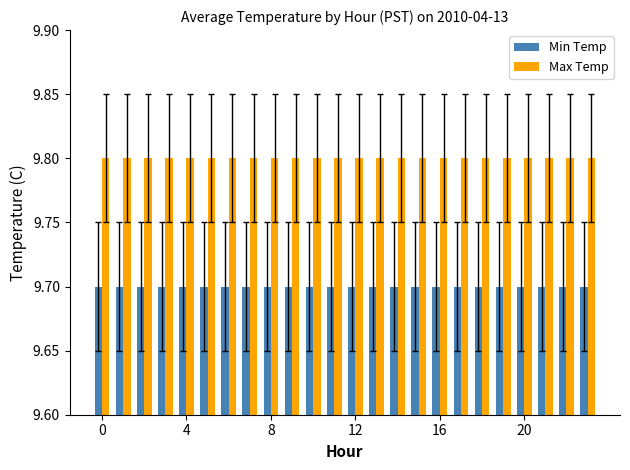

What are all the series names shown in the legend?

Min Temp, Max Temp